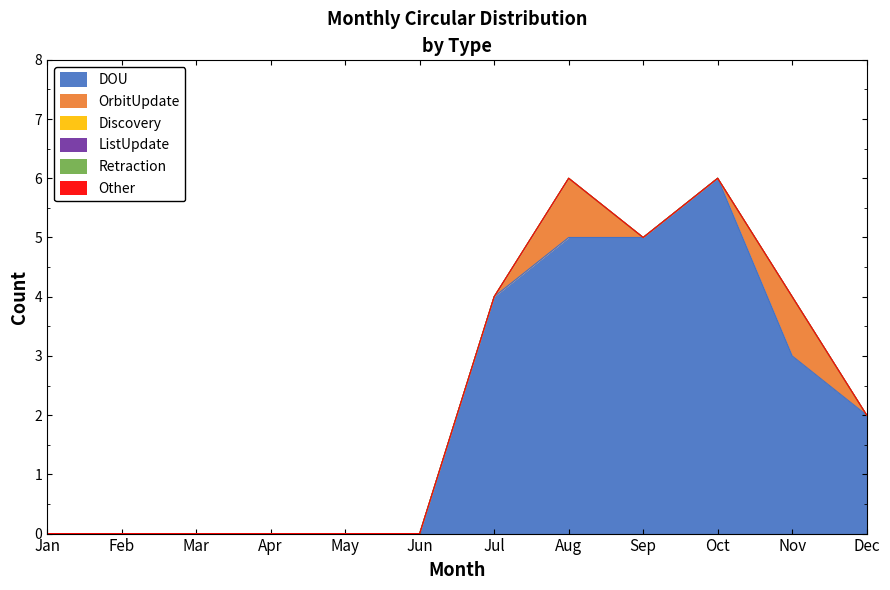

True or false: ListUpdate and OrbitUpdate intersect in this chart.

False